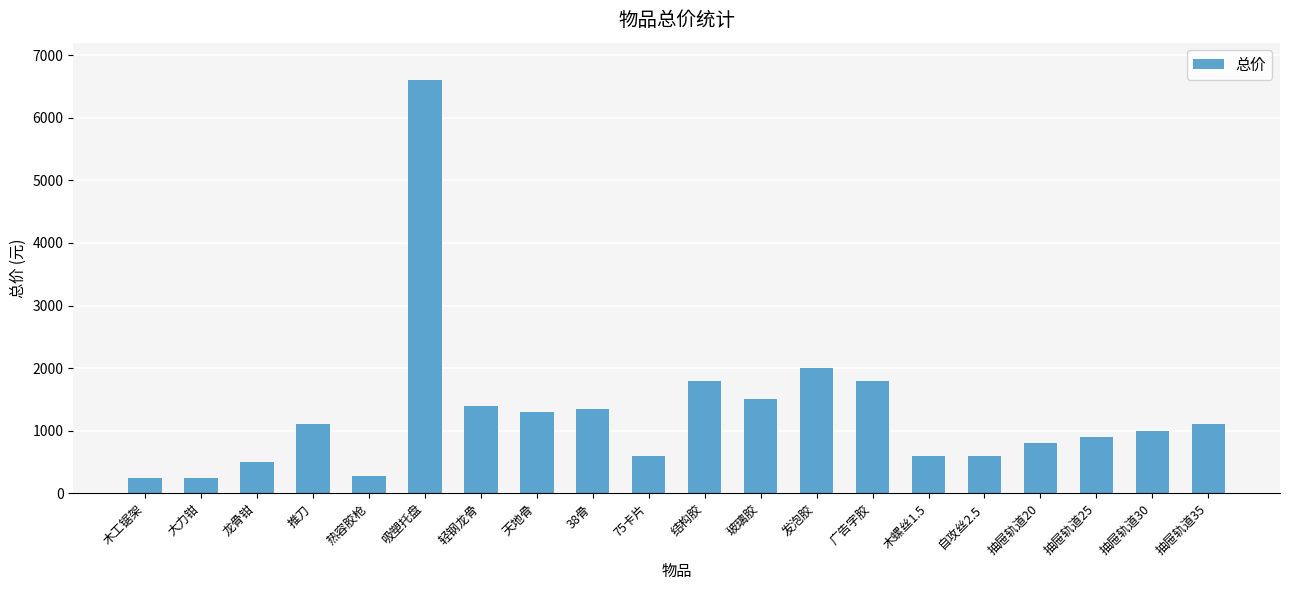

What is the change in value from 天地骨 to 抽屉轨道25?

-400